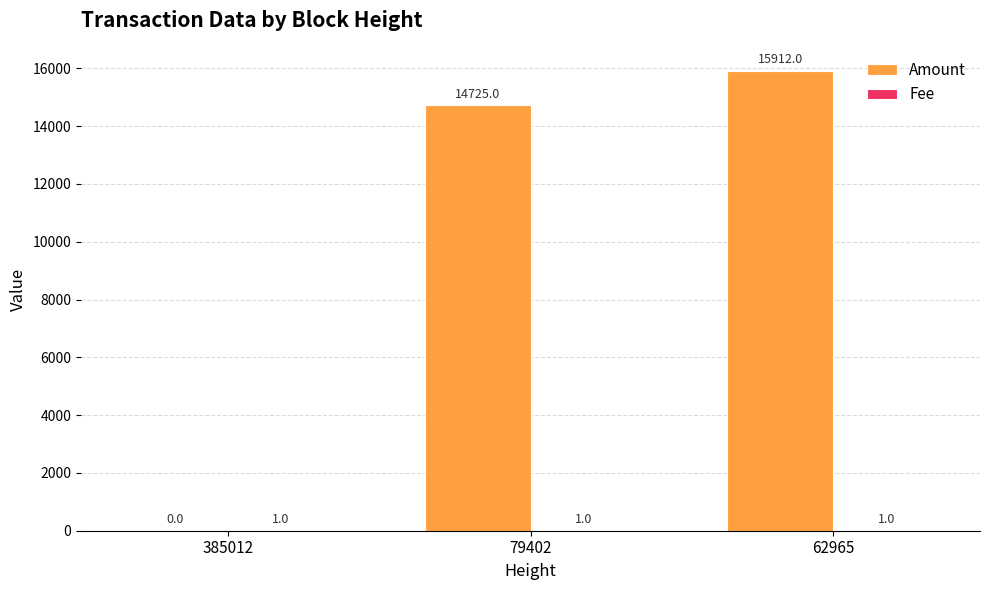

What is the greatest value displayed?

15912